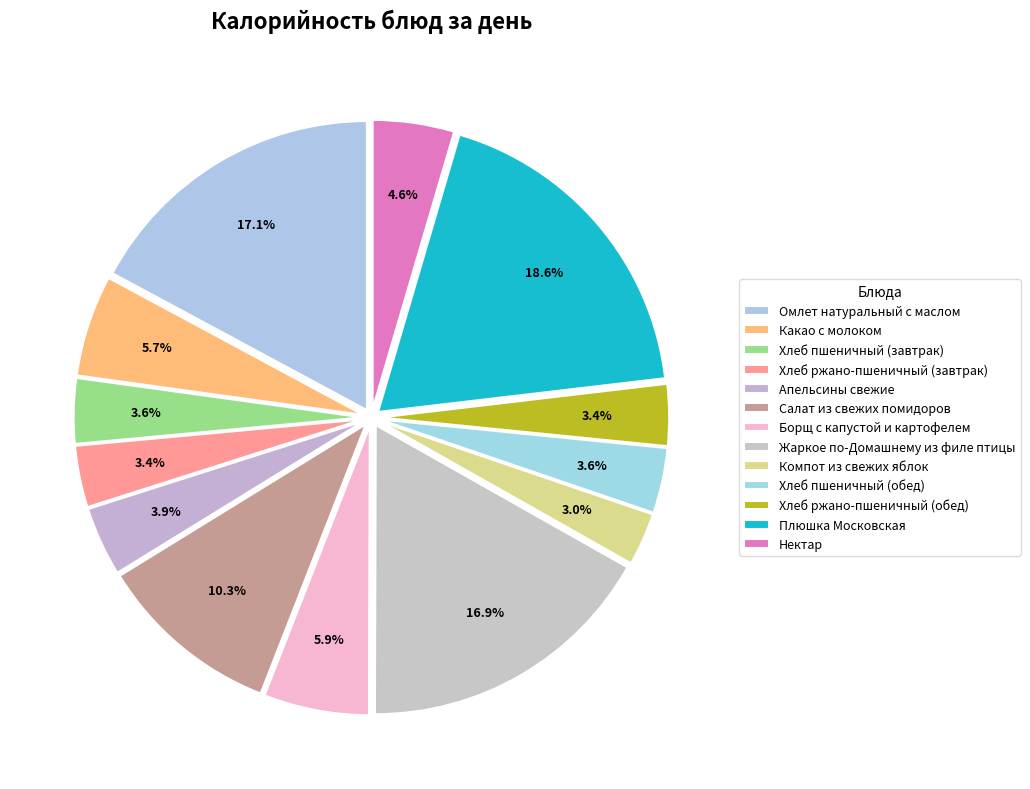

Does any single category account for the majority?

No